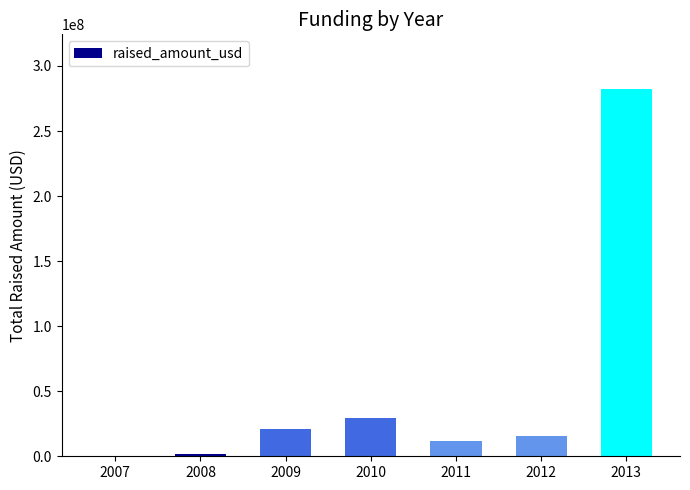

What is the change in value from 2010 to 2013?

+252400000